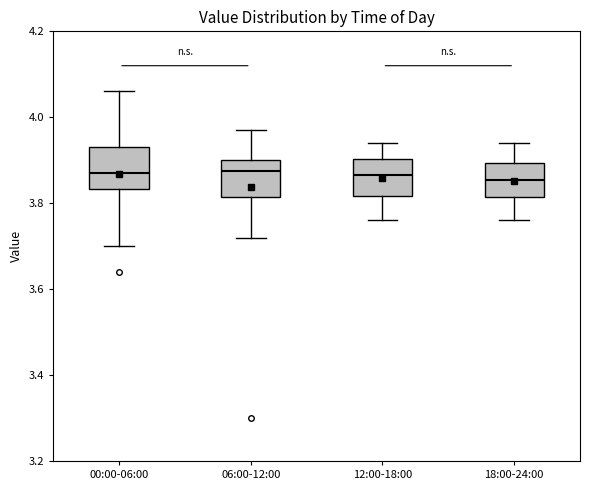

Where is the upper edge of the box for 18:00-24:00 on the y-axis? The values are not printed on the chart, so give them approximately, as read against the axis.

3.90